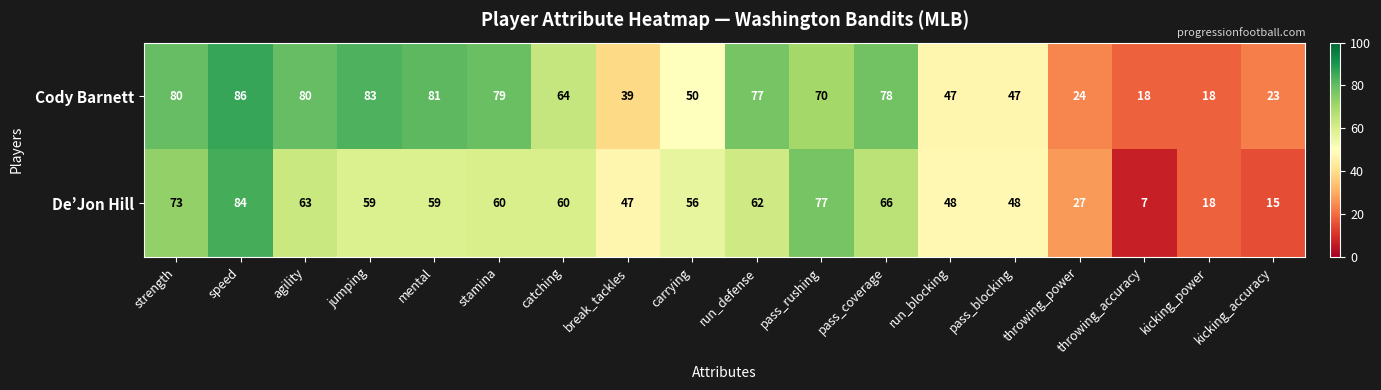

What is the minimum value shown in the chart?

7